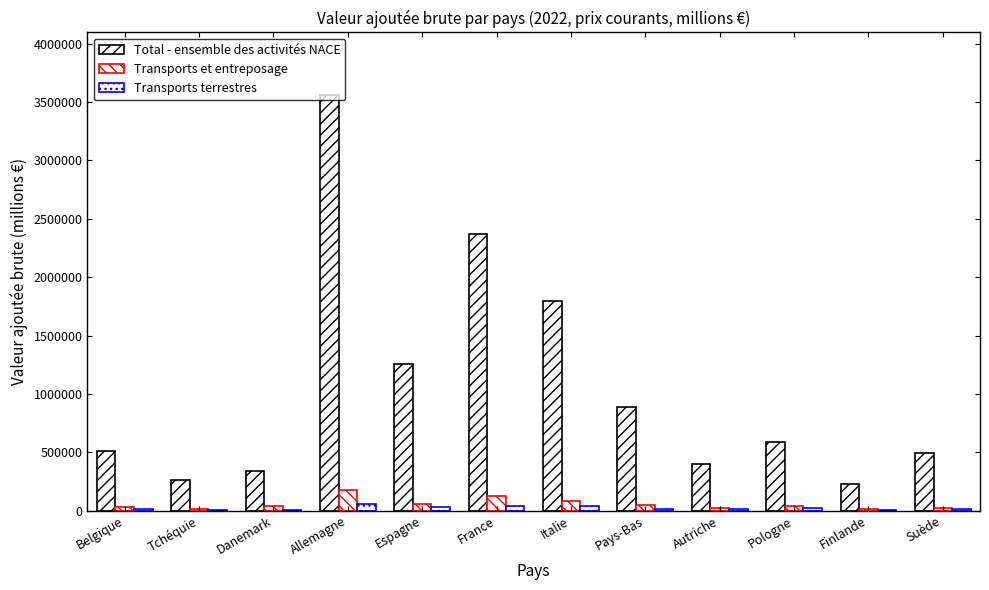

Which series has the largest total across all categories?

Total - ensemble des activités NACE